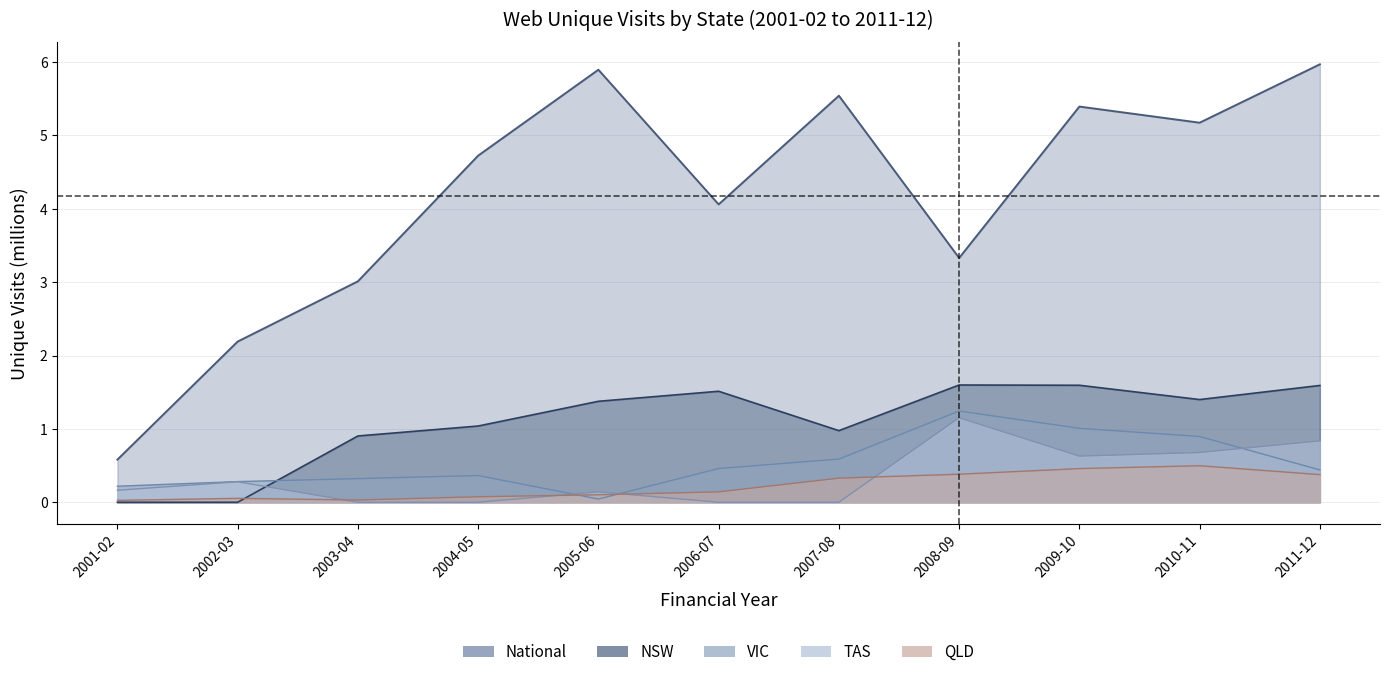

What are all the series names shown in the legend?

National, VIC, NSW, QLD, TAS